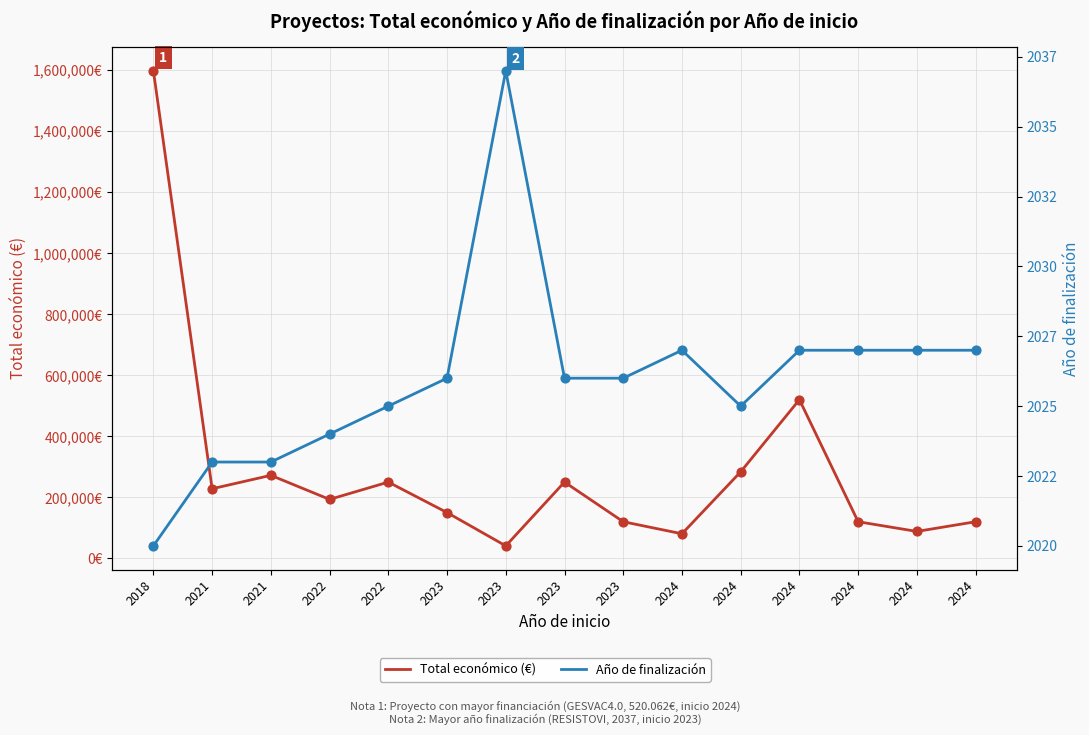

Which series reaches the minimum Y coordinate?

Año de finalización